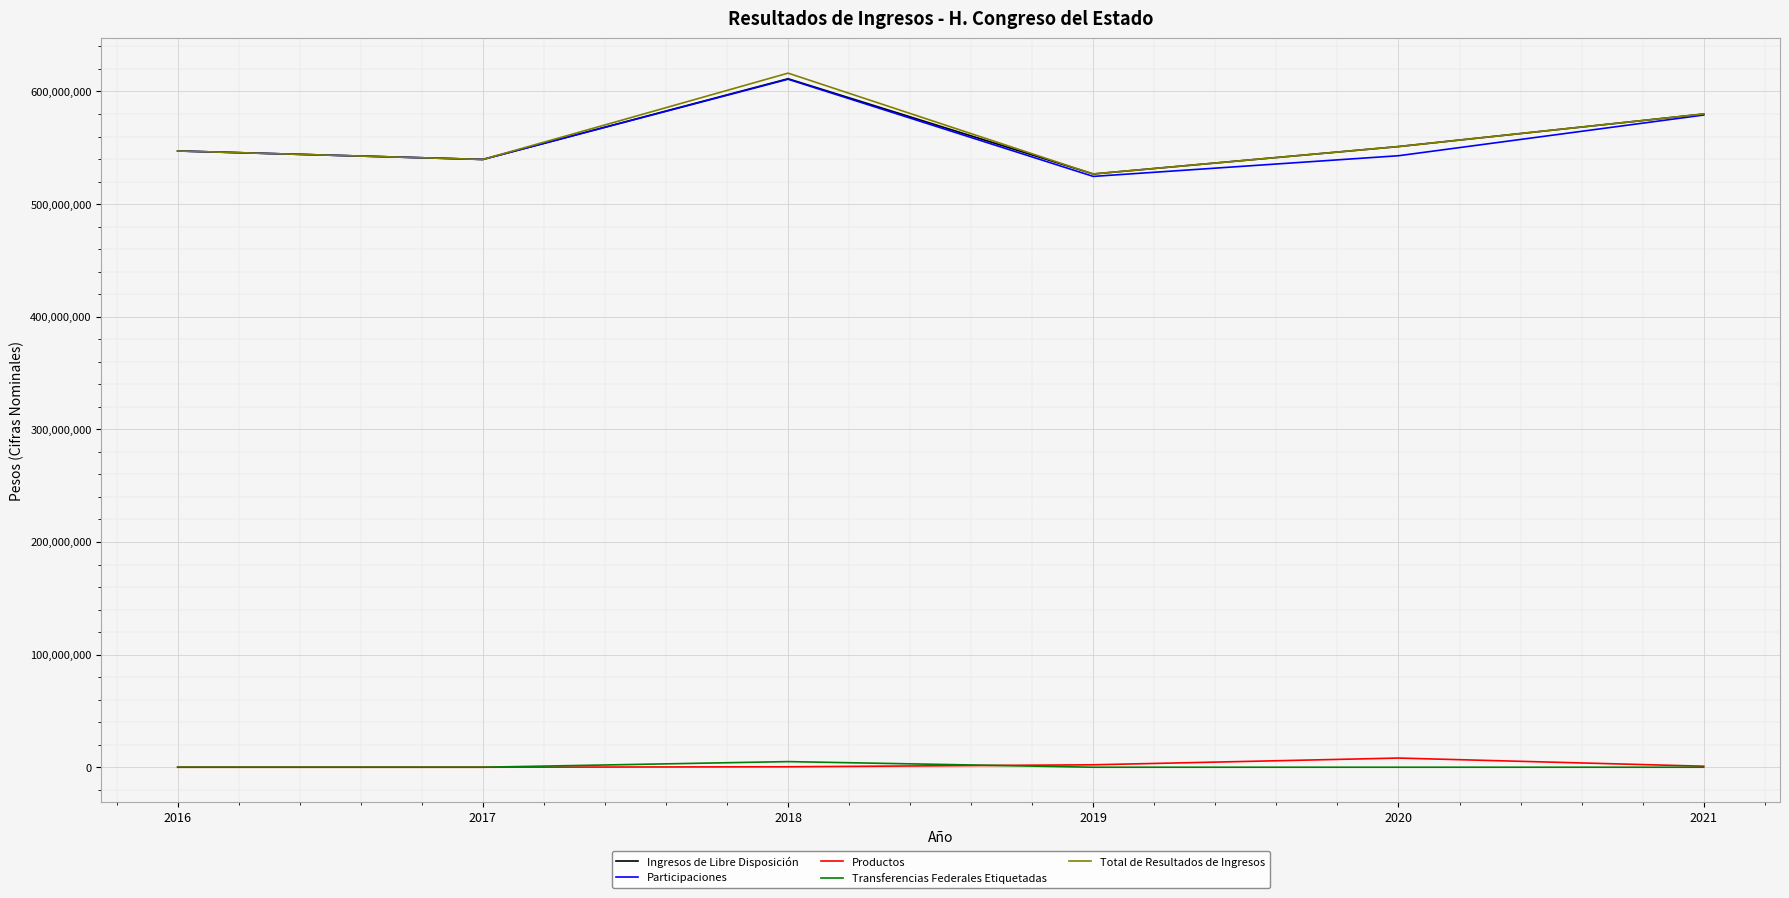

Which category has the highest value across all series?

2018